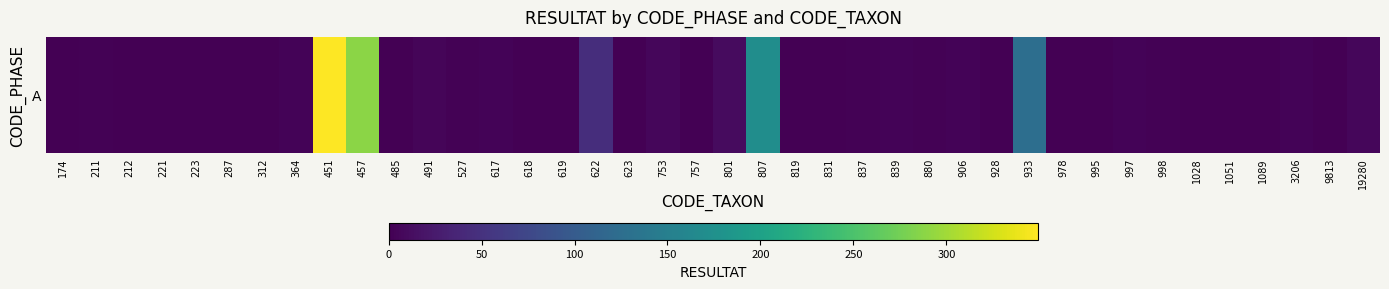

Reading right to left, extract all data points from this chart.

19280=6	9813=1	3206=3	1089=0	1051=0	1028=1	998=2	997=3	995=1	978=1	933=126	928=1	906=3	880=2	839=3	837=2	831=1	819=1	807=171	801=10	757=0	753=6	623=1	622=46	619=1	618=0	617=4	527=2	491=5	485=1	457=289	451=349	364=4	312=1	287=0	223=1	221=0	212=0	211=2	174=0